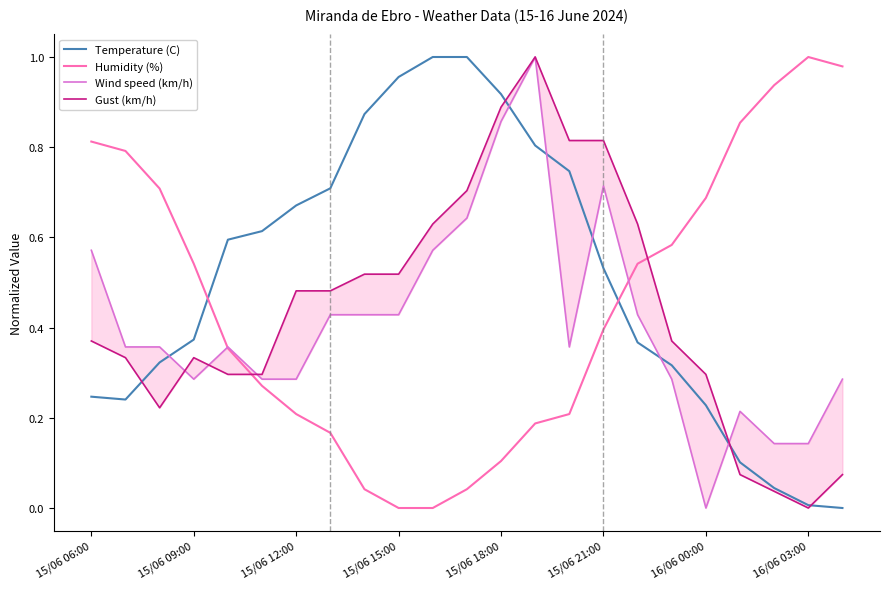

Reading left to right, extract all data points from this chart.

Temperature (C): 0.2	0.2	0.3	0.4	0.6	0.6	0.7	0.7	0.9	1.0	1.0	1.0	0.9	0.8	0.7	0.5	0.4	0.3	0.2	0.1	0.0	0.0	0.0
Humidity (%): 0.8	0.8	0.7	0.5	0.4	0.3	0.2	0.2	0.0	0.0	0.0	0.0	0.1	0.2	0.2	0.4	0.5	0.6	0.7	0.9	0.9	1.0	1.0
Wind speed (km/h): 0.6	0.4	0.4	0.3	0.4	0.3	0.3	0.4	0.4	0.4	0.6	0.6	0.9	1.0	0.4	0.7	0.4	0.3	0.0	0.2	0.1	0.1	0.3
Gust (km/h): 0.4	0.3	0.2	0.3	0.3	0.3	0.5	0.5	0.5	0.5	0.6	0.7	0.9	1.0	0.8	0.8	0.6	0.4	0.3	0.1	0.0	0.0	0.1